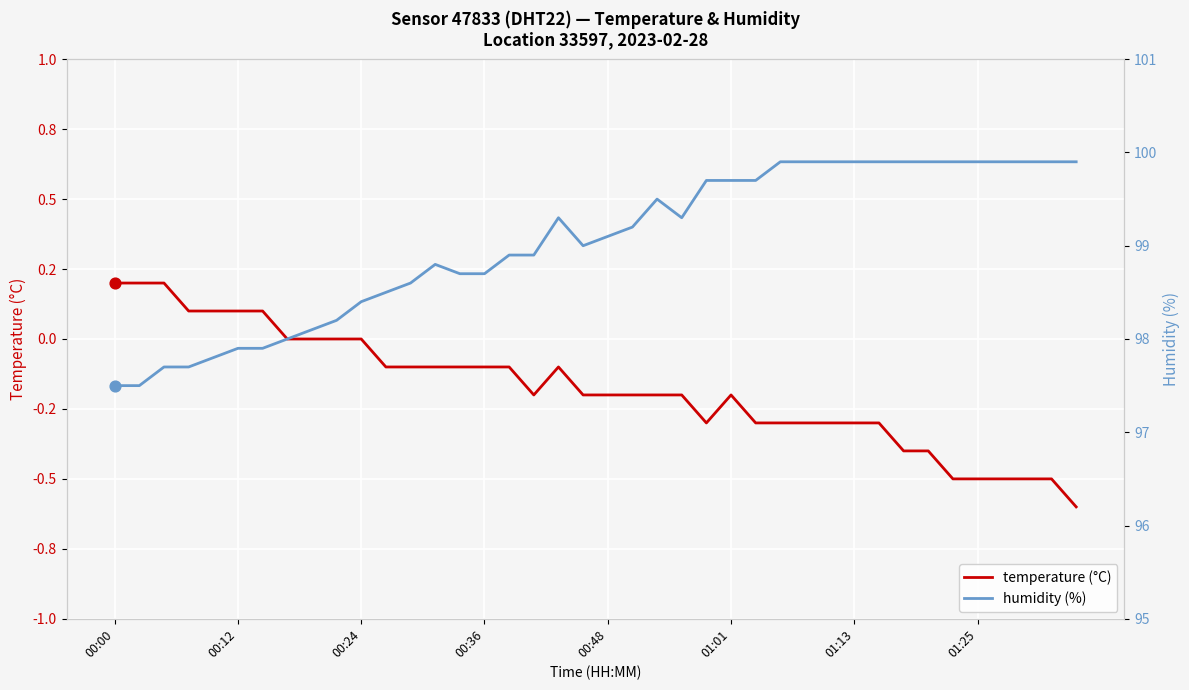

At which category is the sum across all series the highest?

27